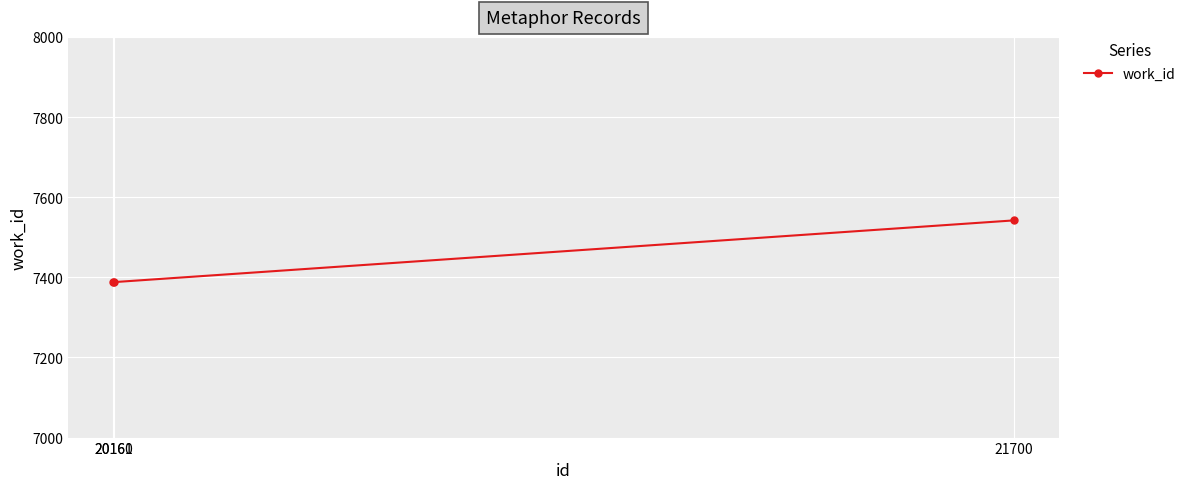

How many values exceed 7388?

1